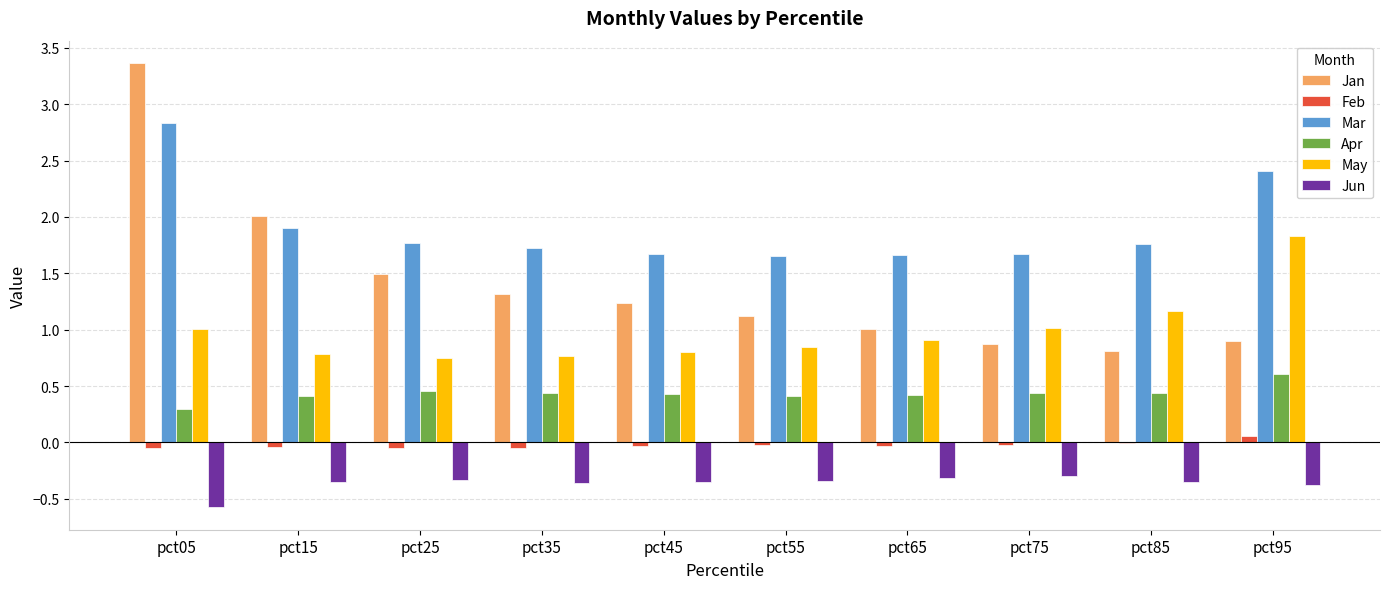

True or false: Jan has a value of 1.3 at pct95.

False